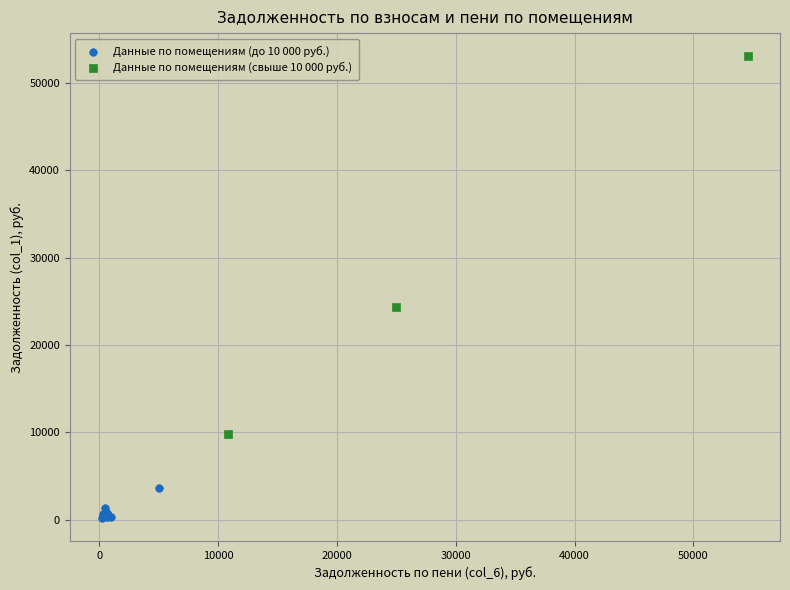

Which series reaches the maximum Y coordinate?

Данные по помещениям (свыше 10 000 руб.)